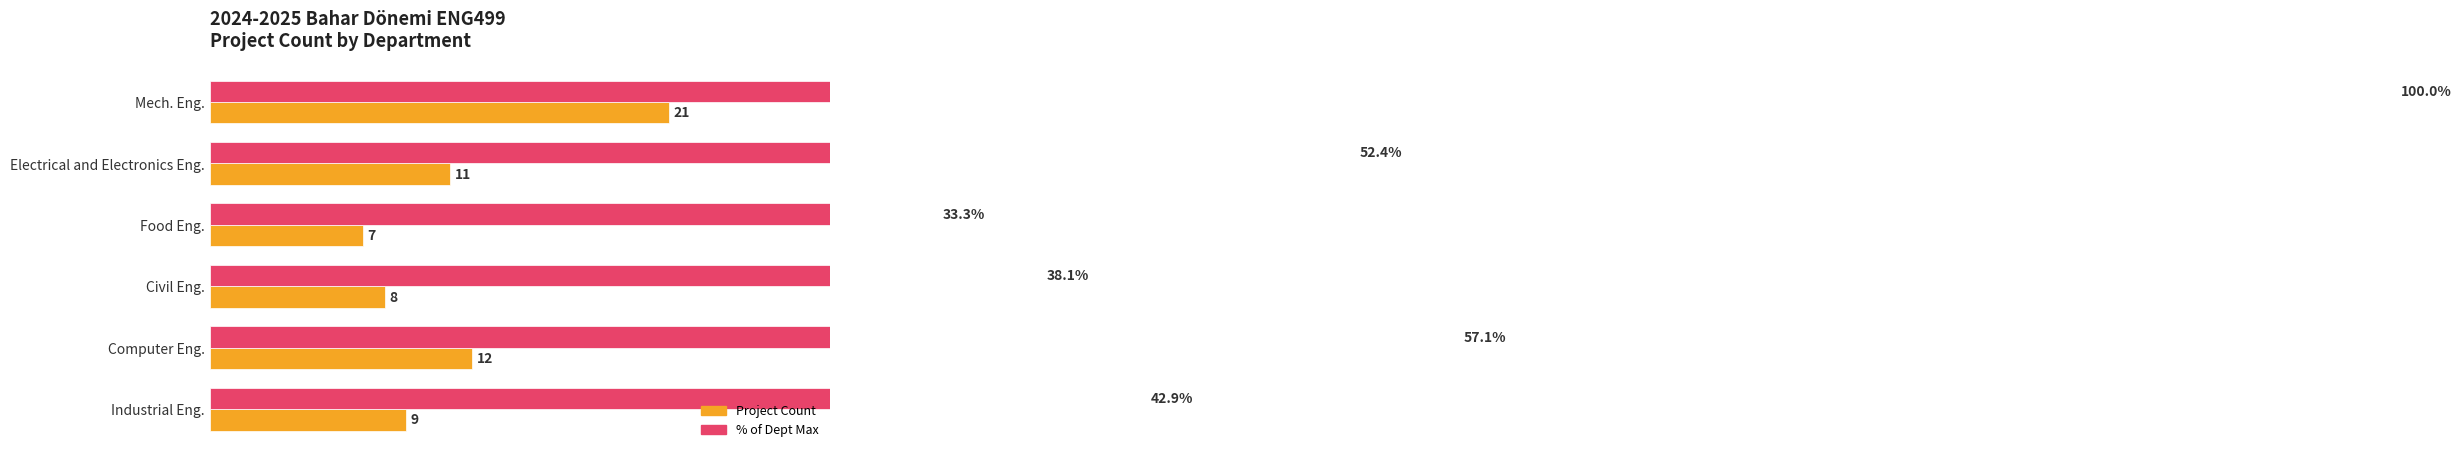

Which series has the largest total across all categories?

% of Max